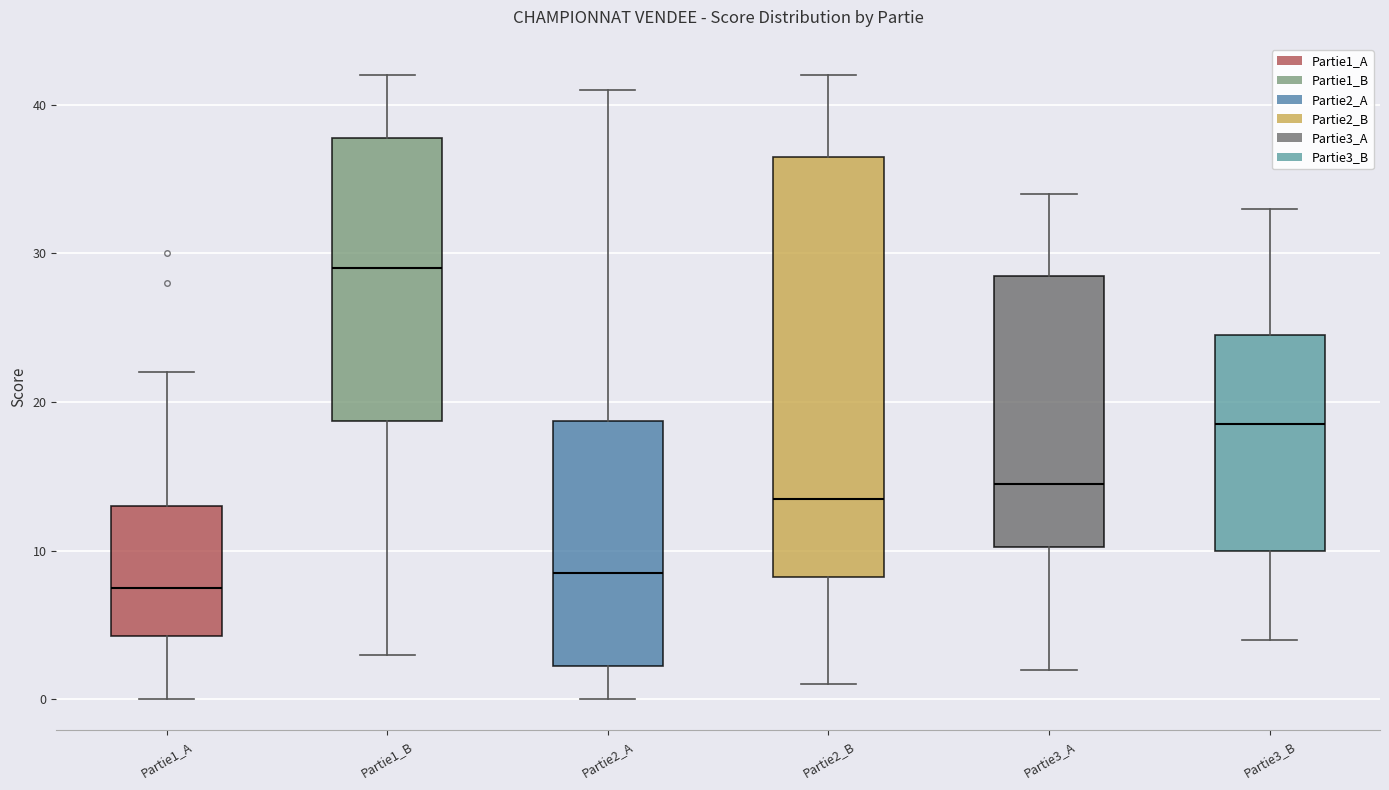

Reading left to right, read every box against the y-axis: the position of its median line, the range the box covers, and the ends of its whiskers. The values are not printed on the chart, so give them approximately, as read against the axis.

Partie1_A: median 8, box 4 to 13, whiskers 0 to 22
Partie1_B: median 29, box 19 to 38, whiskers 3 to 42
Partie2_A: median 9, box 2 to 19, whiskers 0 to 41
Partie2_B: median 14, box 8 to 37, whiskers 1 to 42
Partie3_A: median 15, box 10 to 29, whiskers 2 to 34
Partie3_B: median 19, box 10 to 25, whiskers 4 to 33